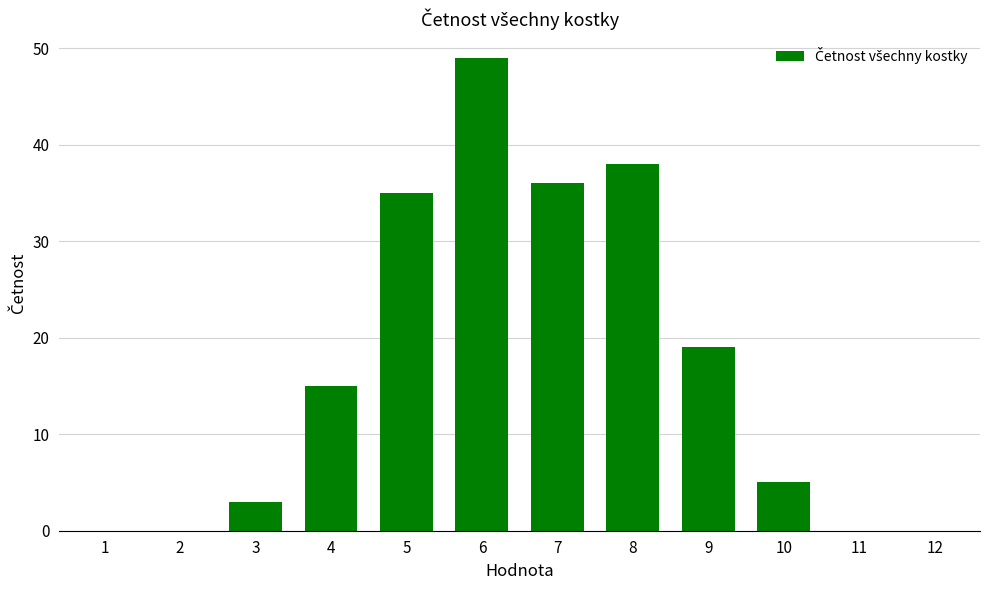

Which category has the highest value across all series?

6